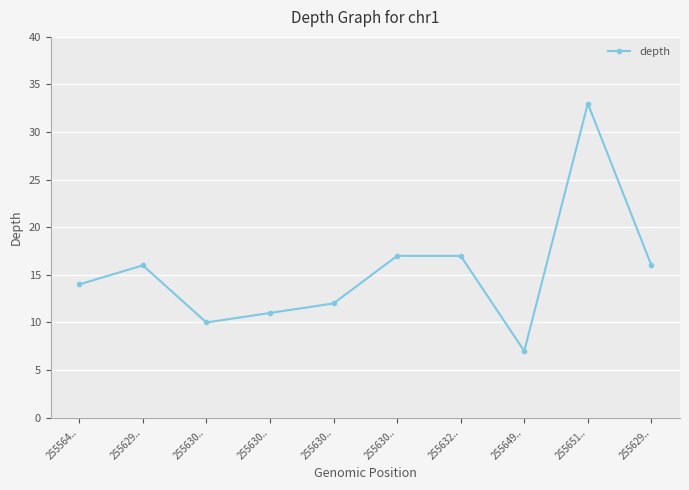

How many lines are shown in the chart?

1